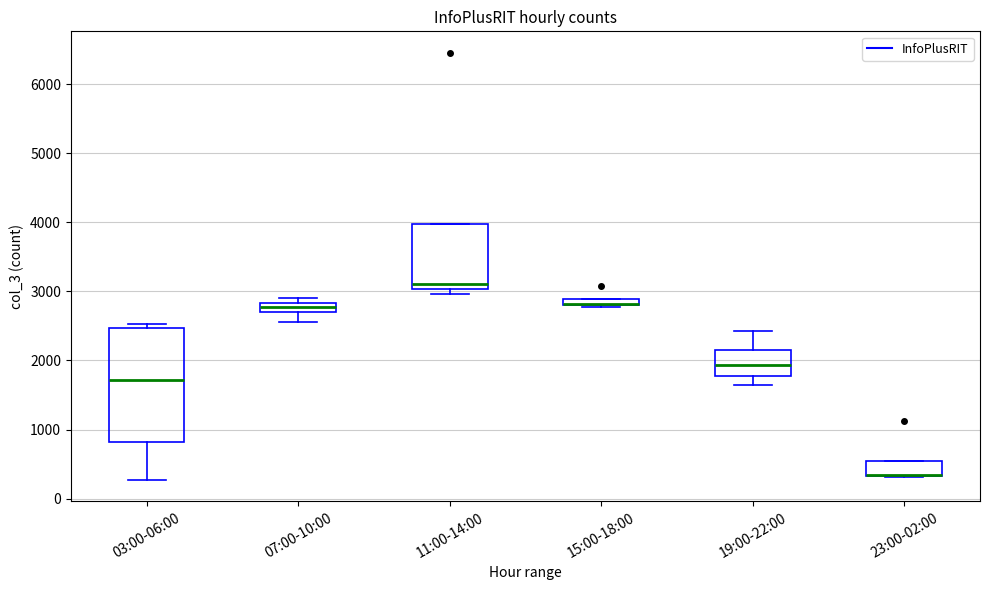

Where is the upper edge of the box for 15:00-18:00 on the y-axis? The values are not printed on the chart, so give them approximately, as read against the axis.

2900